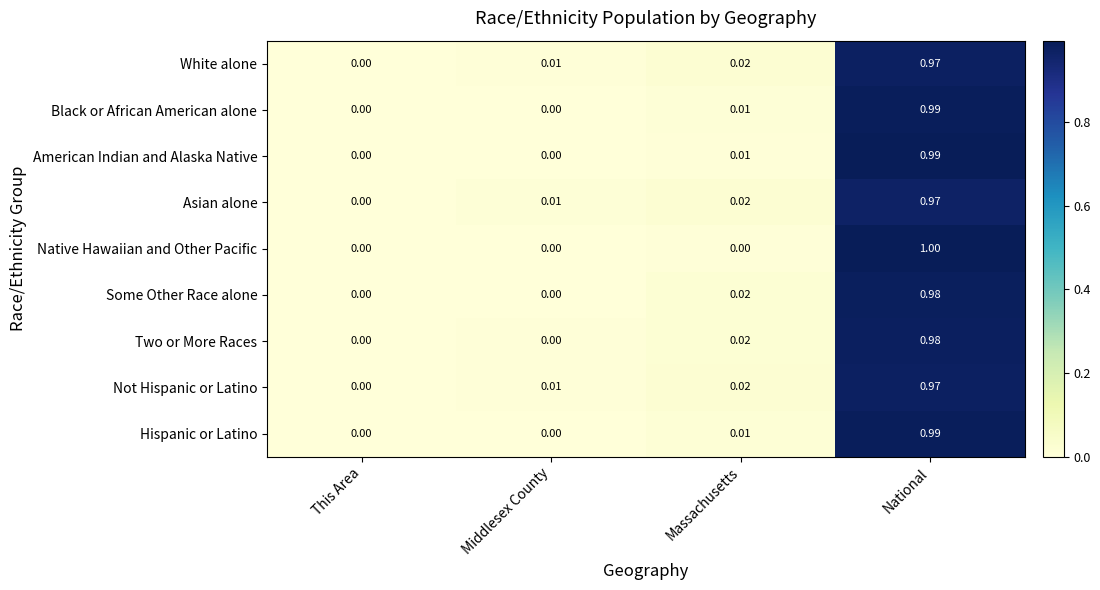

At which category is the sum across all series the highest?

National